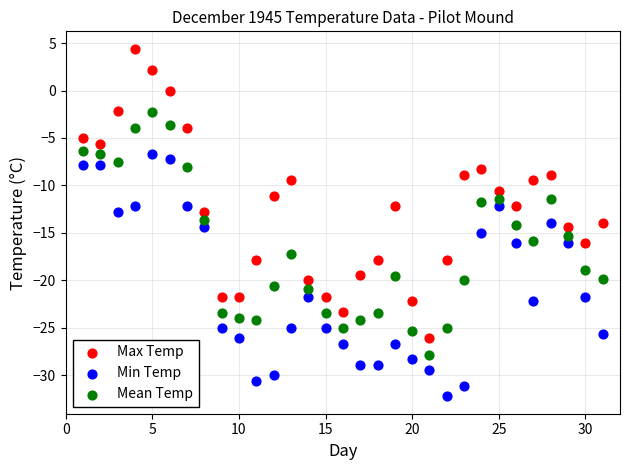

Across all data points, what is the range of Y values (max minus min)?

36.6